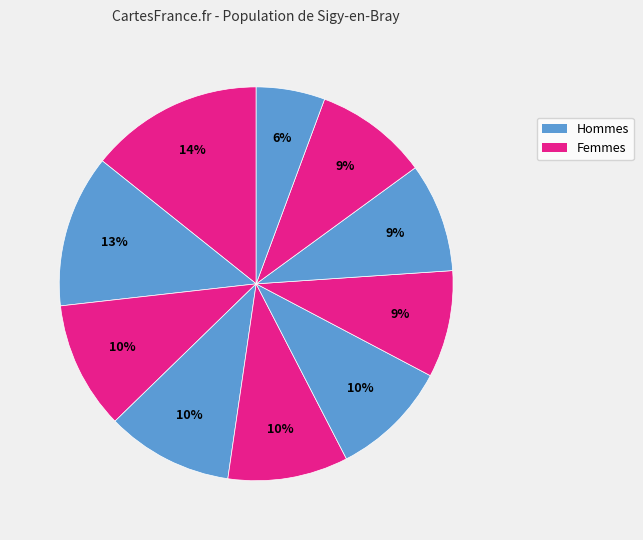

How many slices are in this pie chart?

10